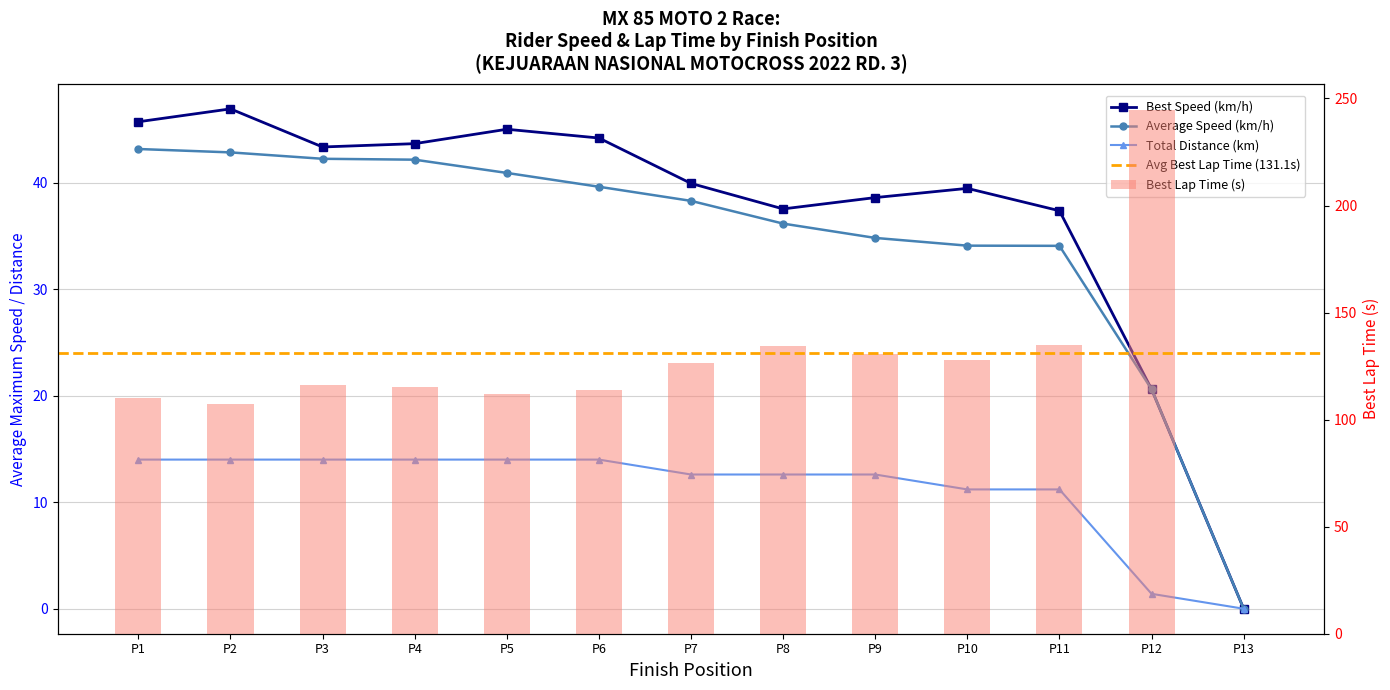

Reading left to right, what are all the values shown in this chart?

Total Laps: 14.0	14.0	14.0	14.0	14.0	14.0	12.6	12.6	12.6	11.2	11.2	1.4	0.0
Best Lap Time (s): 110.3	107.4	116.3	115.4	112.0	114.1	126.2	134.3	130.6	127.7	134.9	244.6	0.0
Best Speed (km/h): 45.7	46.9	43.3	43.7	45.0	44.2	39.9	37.5	38.6	39.5	37.4	20.6	0.0
Average Speed (km/h): 43.2	42.8	42.2	42.2	40.9	39.6	38.3	36.2	34.8	34.1	34.1	20.6	0.0